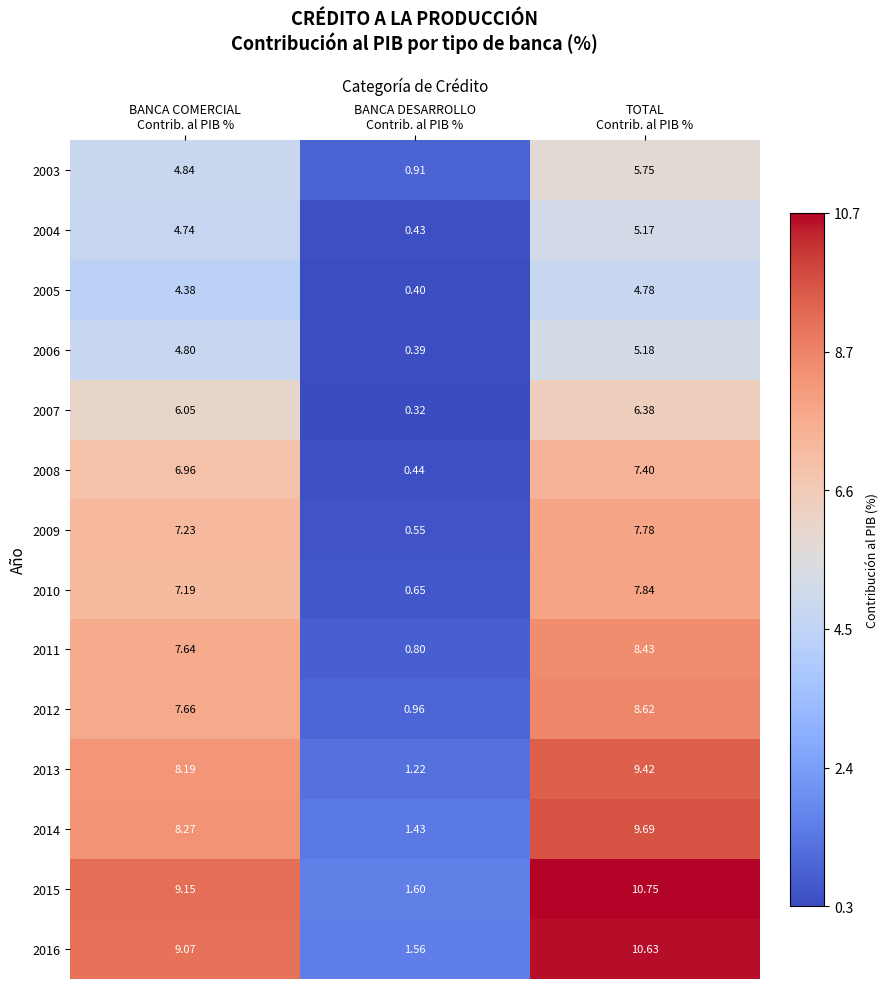

Count the number of categories in the chart.

3